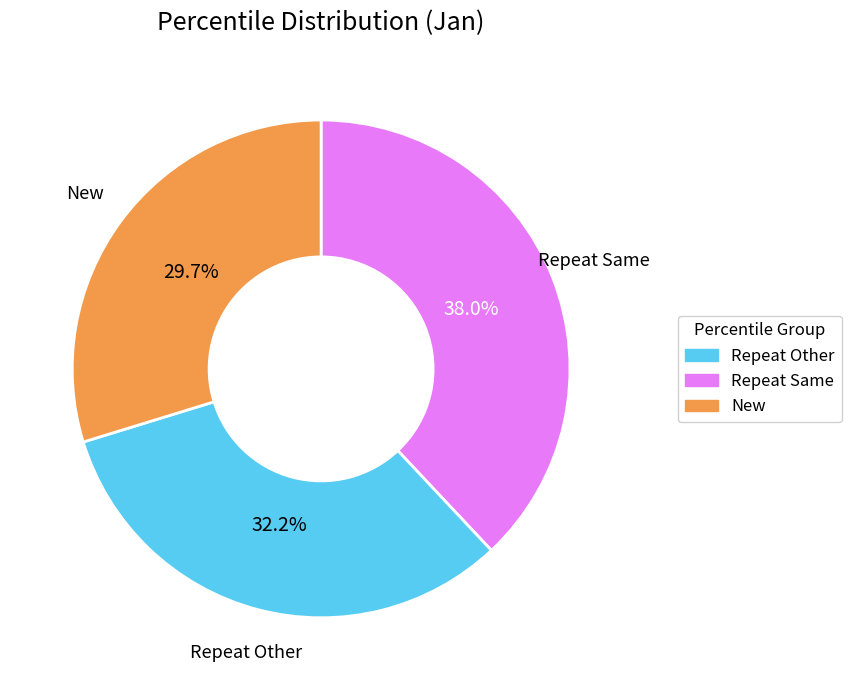

Rank the categories by value from lowest to highest.

New, Repeat Other, Repeat Same